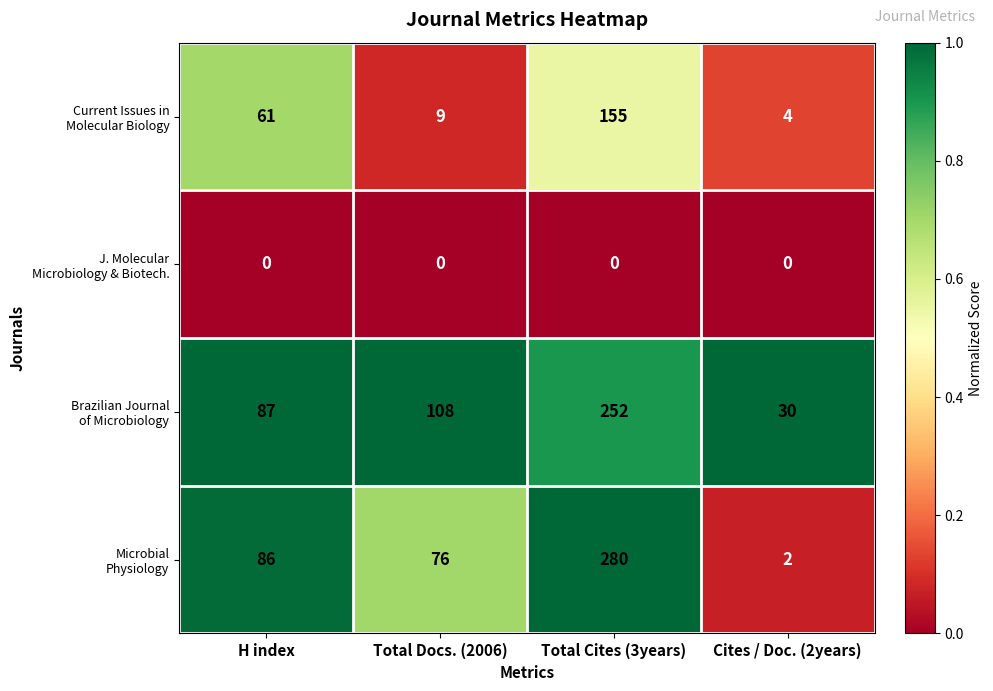

At which category is the sum across all series the highest?

Total Cites (3years)